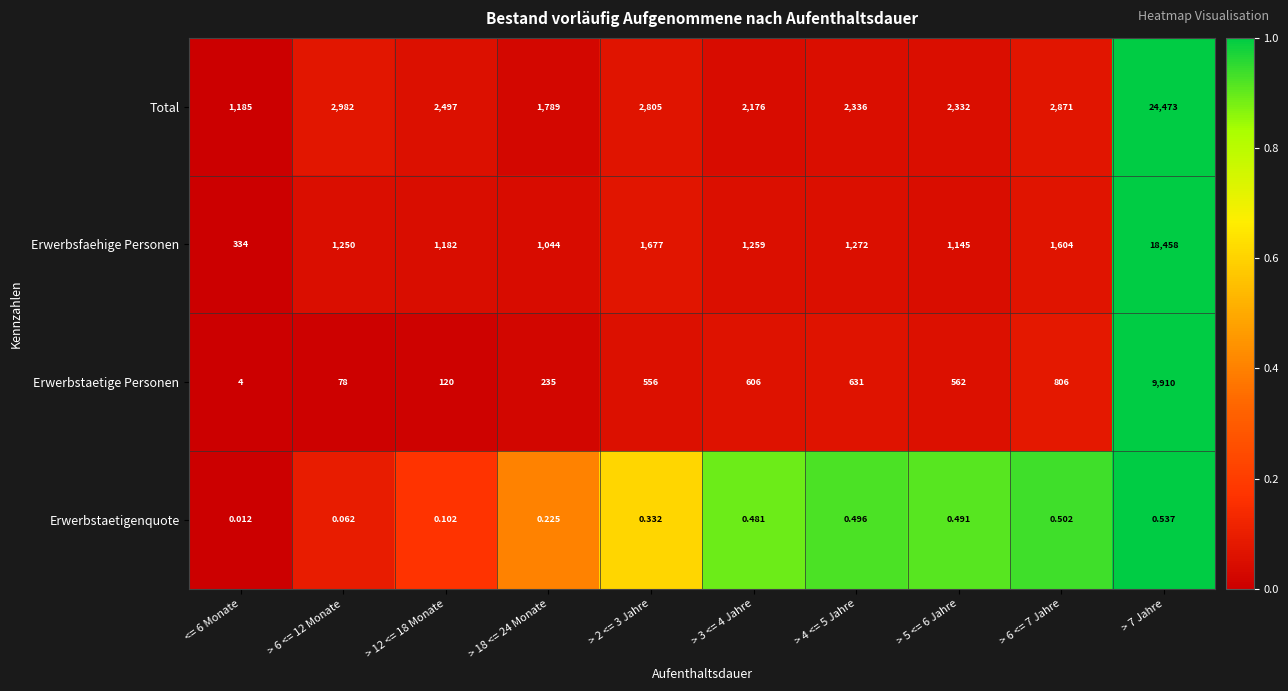

How many data points in Erwerbsfaehige Personen are less than 1259?

5